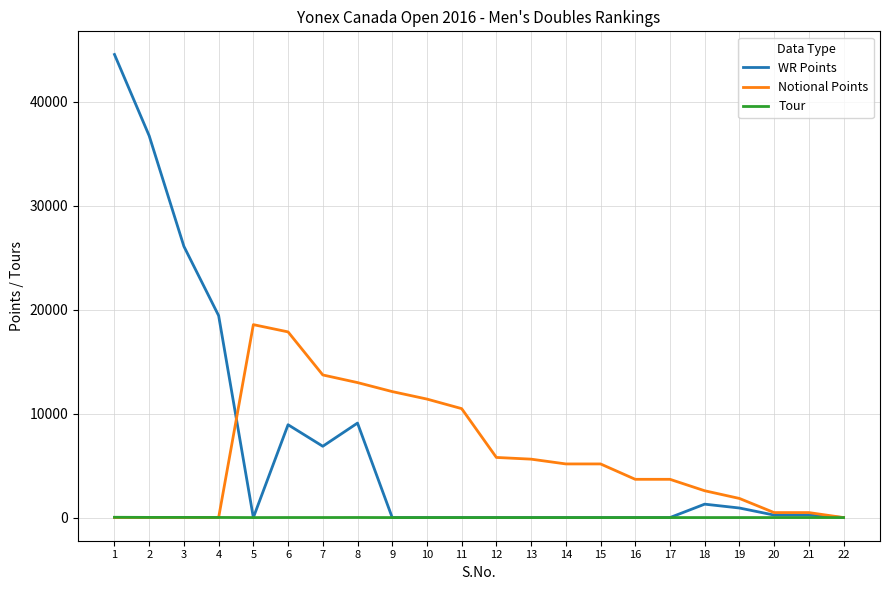

Between 8 and 22, which series saw the biggest shift?

Notional Points